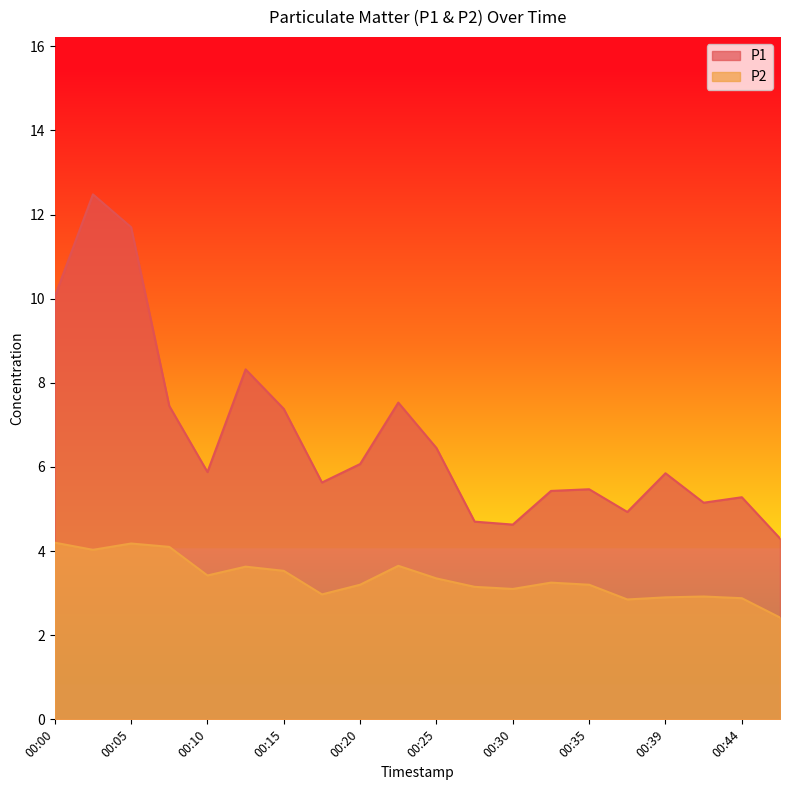

What is the average value of the P2 series?

3.3